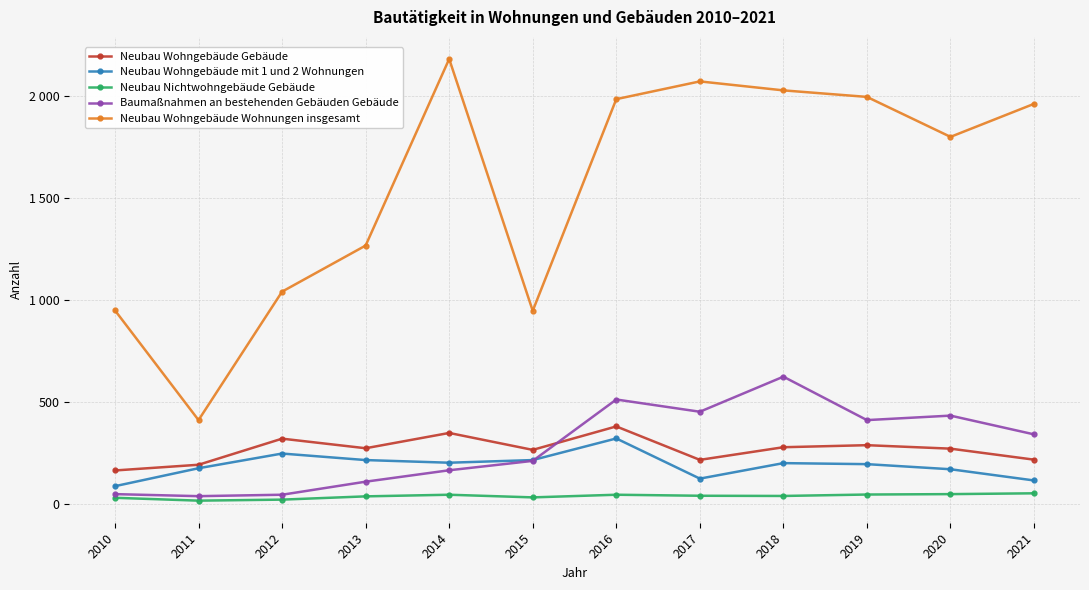

List the series in order of their peak value, lowest first.

Neubau Nichtwohngebäude Gebäude, Neubau Wohngebäude mit 1 und 2 Wohnungen, Neubau Wohngebäude Gebäude, Baumaßnahmen an bestehenden Gebäuden Gebäude, Neubau Wohngebäude Wohnungen insgesamt